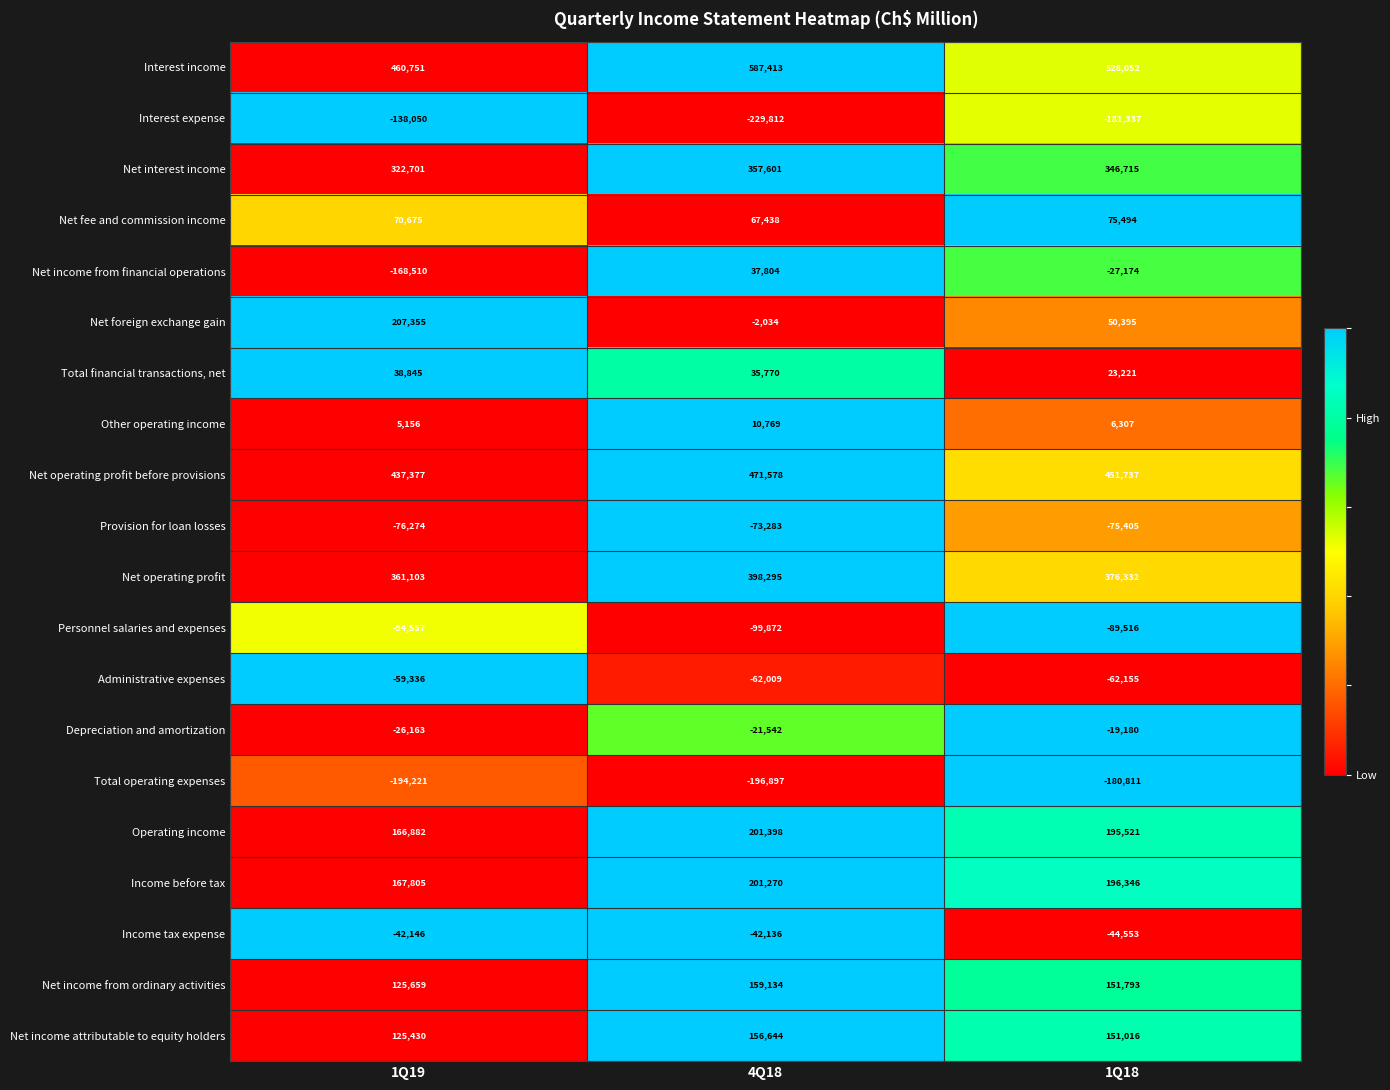

What is the spread (max minus min) of values at 1Q18?

709389